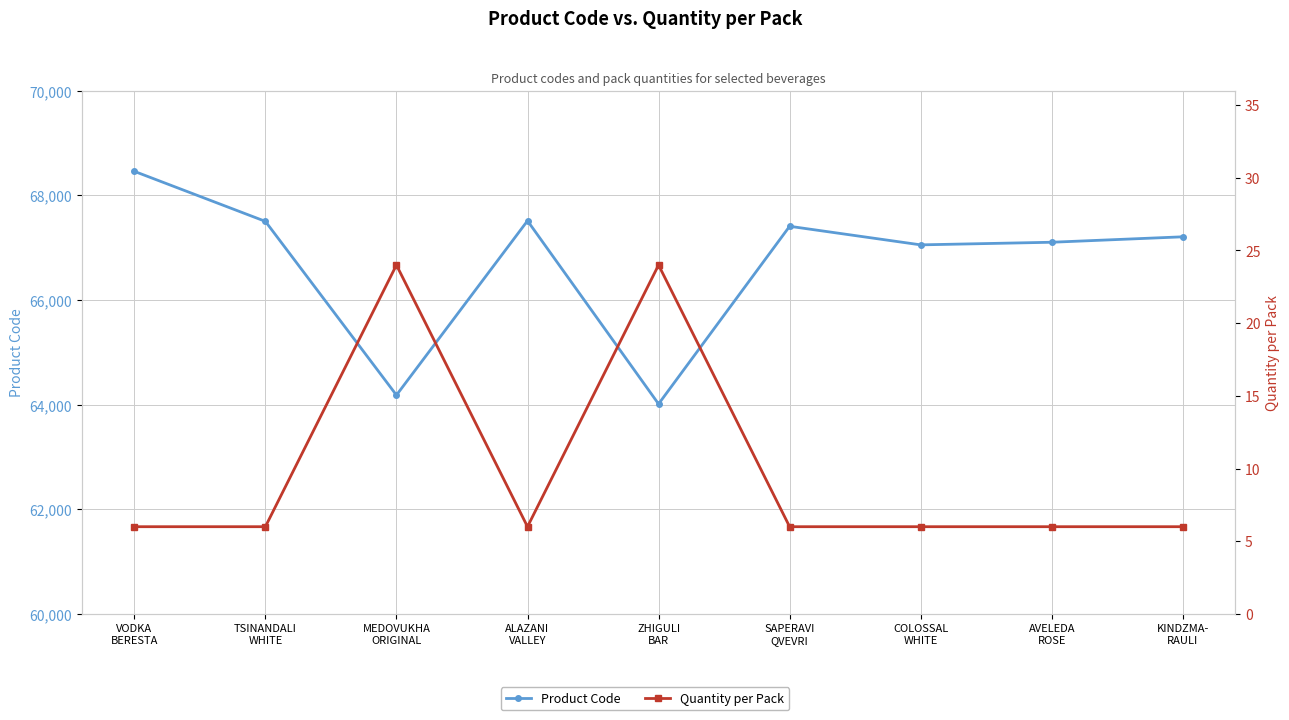

How many values in the Quantity per Pack series exceed 6?

2